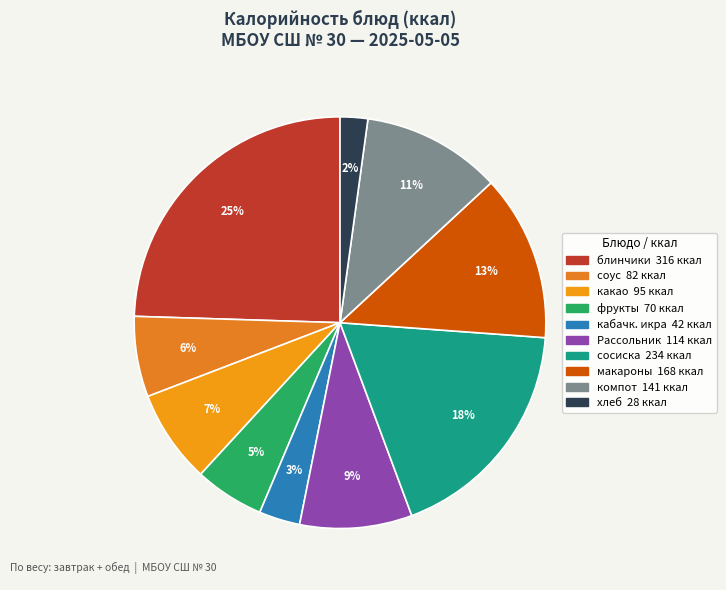

How many segments does this pie chart have?

10